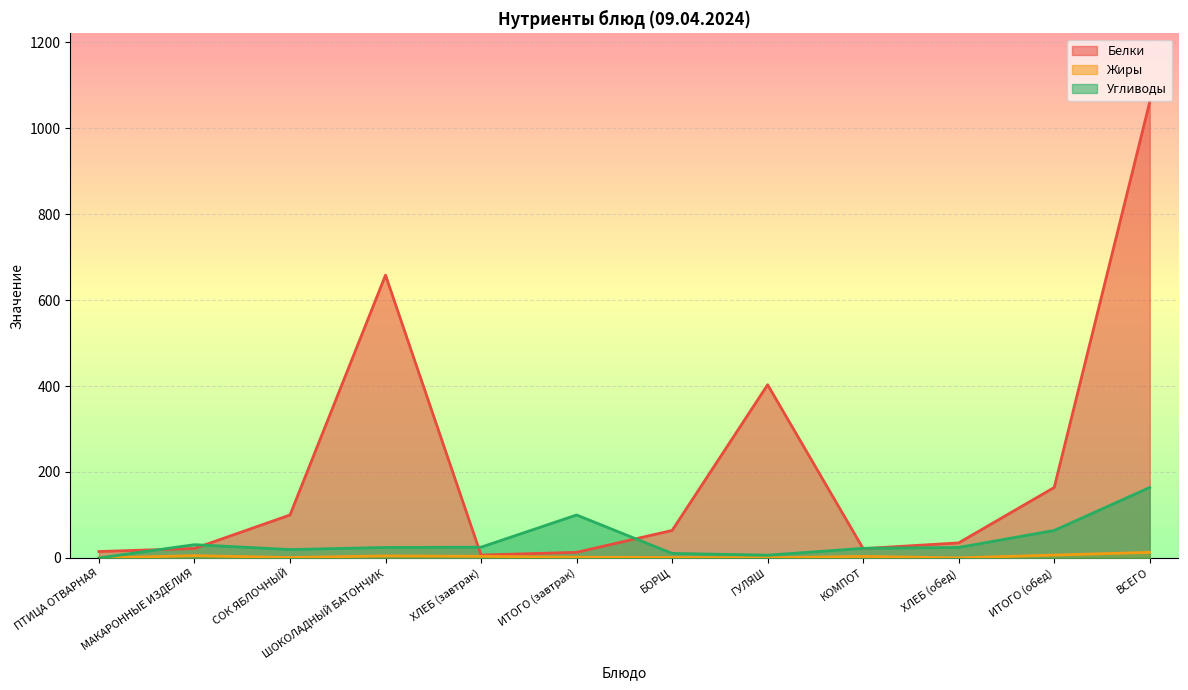

What is the difference between the highest and lowest values at КОМПОТ?

18.7